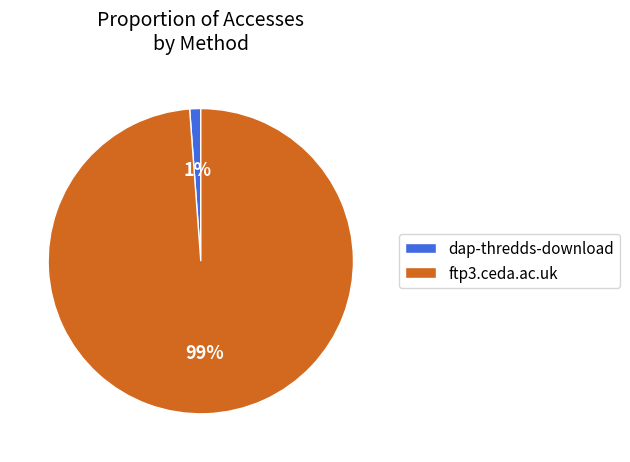

Rank the categories by value from highest to lowest.

ftp3.ceda.ac.uk, dap-thredds-download